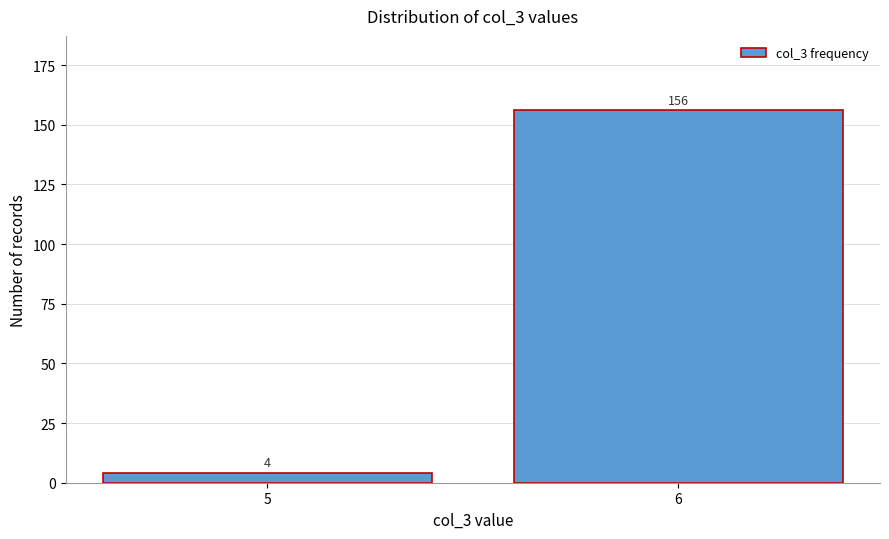

Reading left to right, extract all data points from this chart.

5=4	6=156